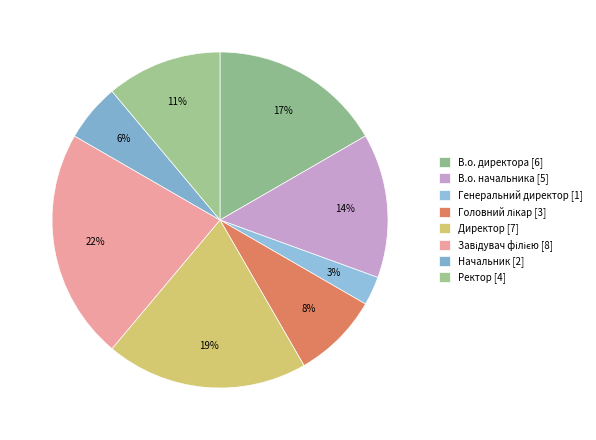

To the nearest percent, what is the difference between the largest and smallest slice percentages?

19%